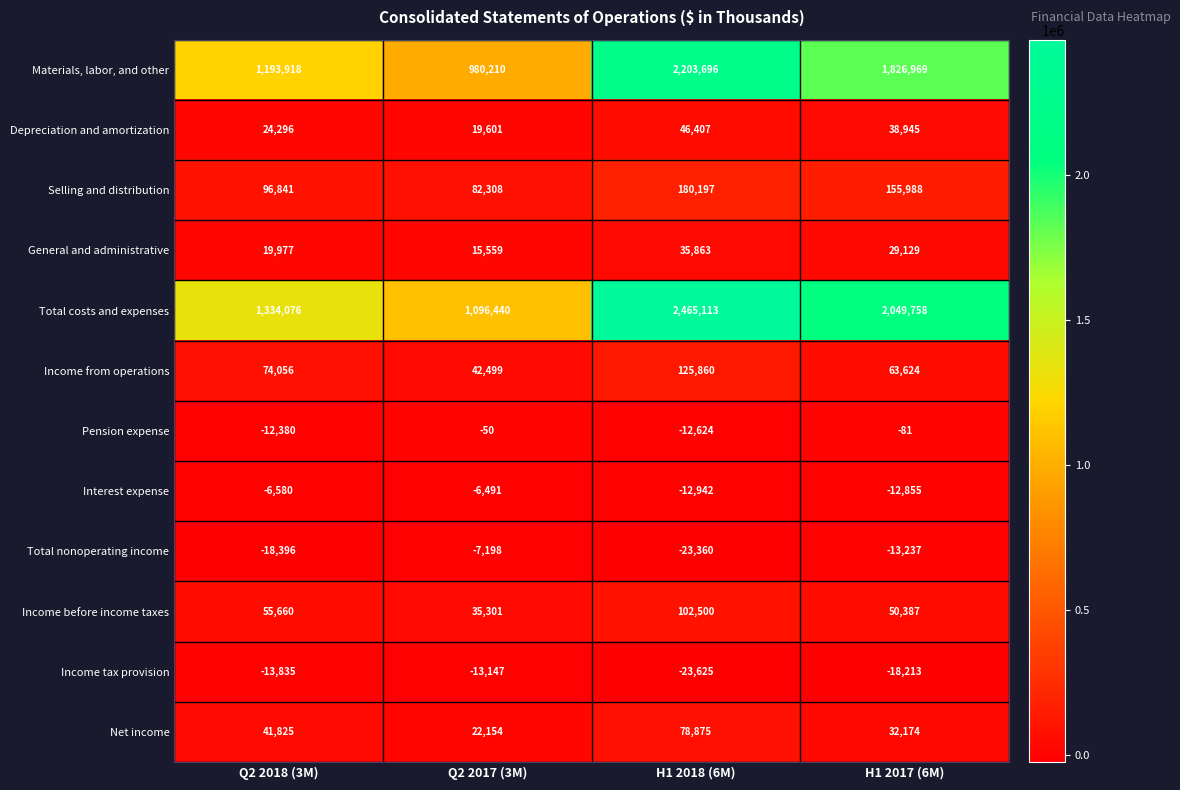

At how many categories does at least one series exceed 2105744?

1